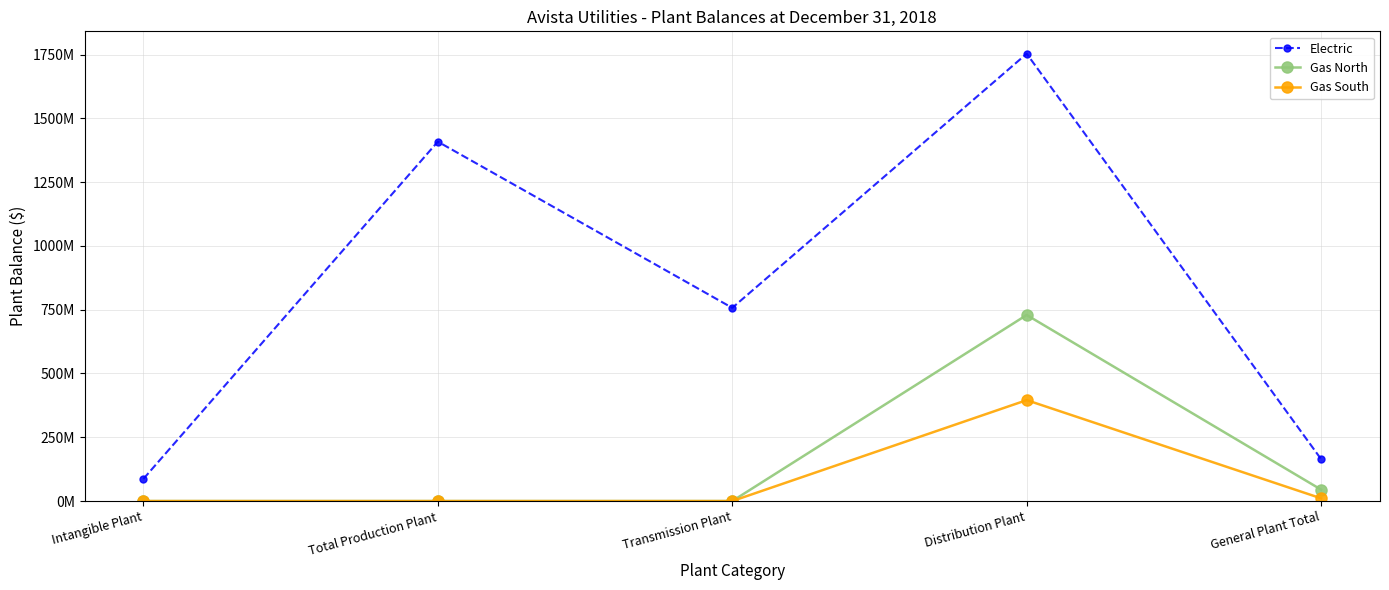

At which category is the sum across all series the highest?

Distribution Plant